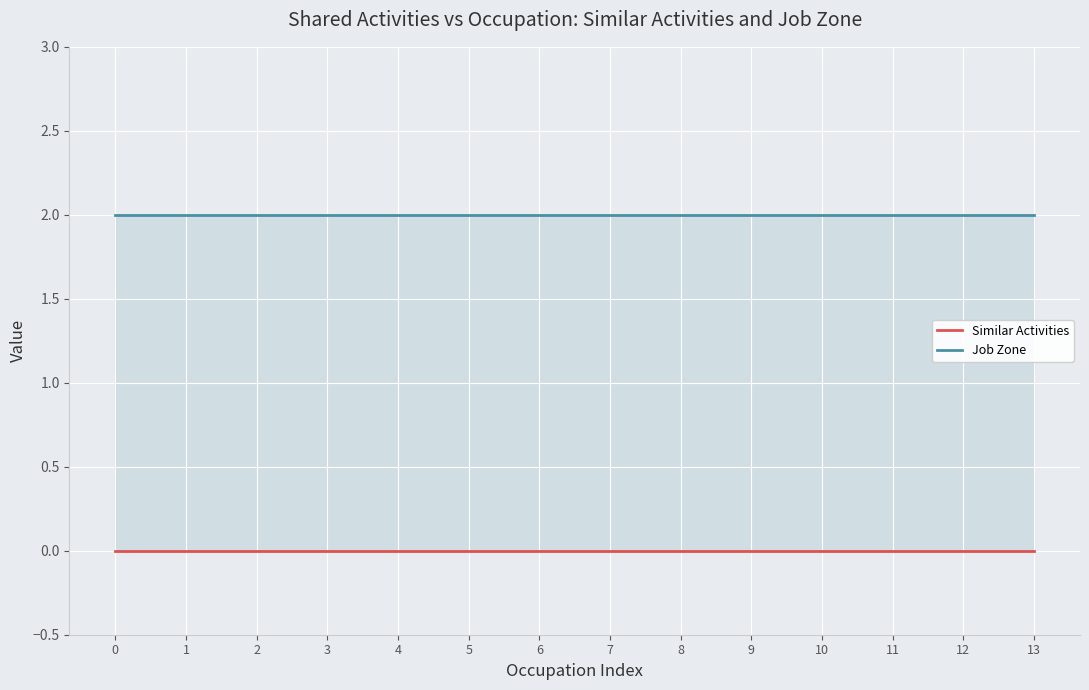

Which series has the largest total across all categories?

Job Zone